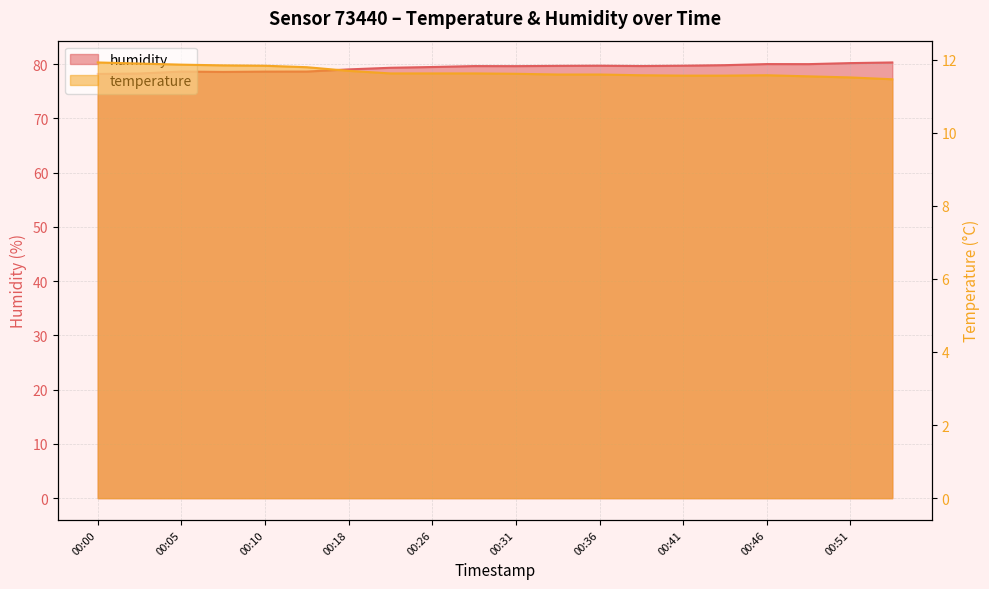

Read the temperature value at 00:44.

11.6